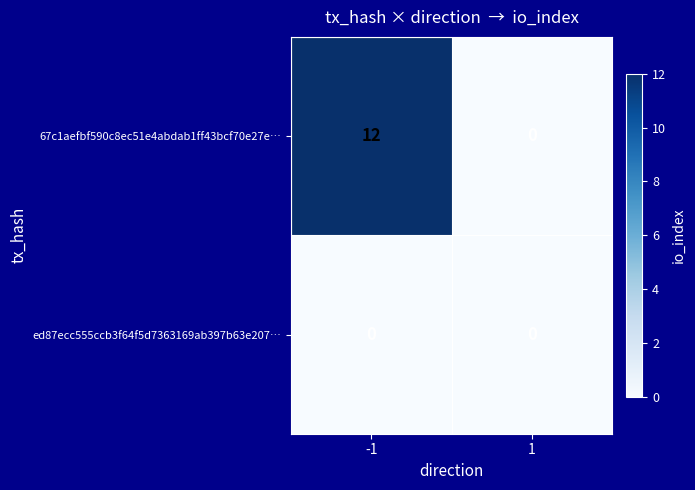

List the series in order of their peak value, lowest first.

ed87ecc555ccb3f64f5d7363169ab397b63e207…, 67c1aefbf590c8ec51e4abdab1ff43bcf70e27e…